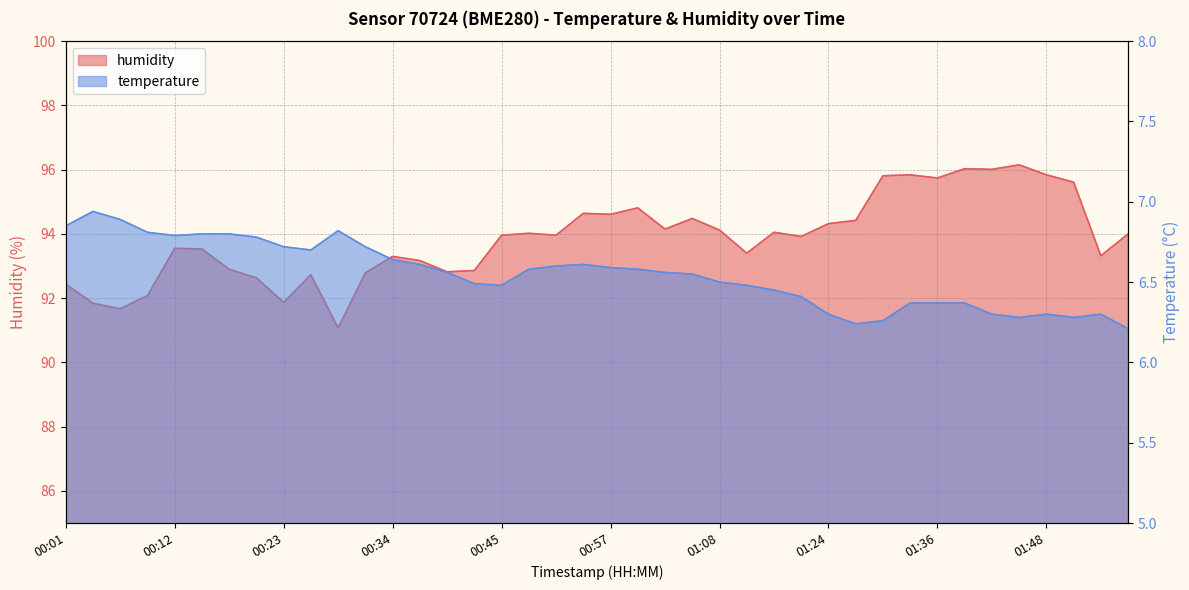

Rank the series by their average value, from highest to lowest.

humidity, temperature